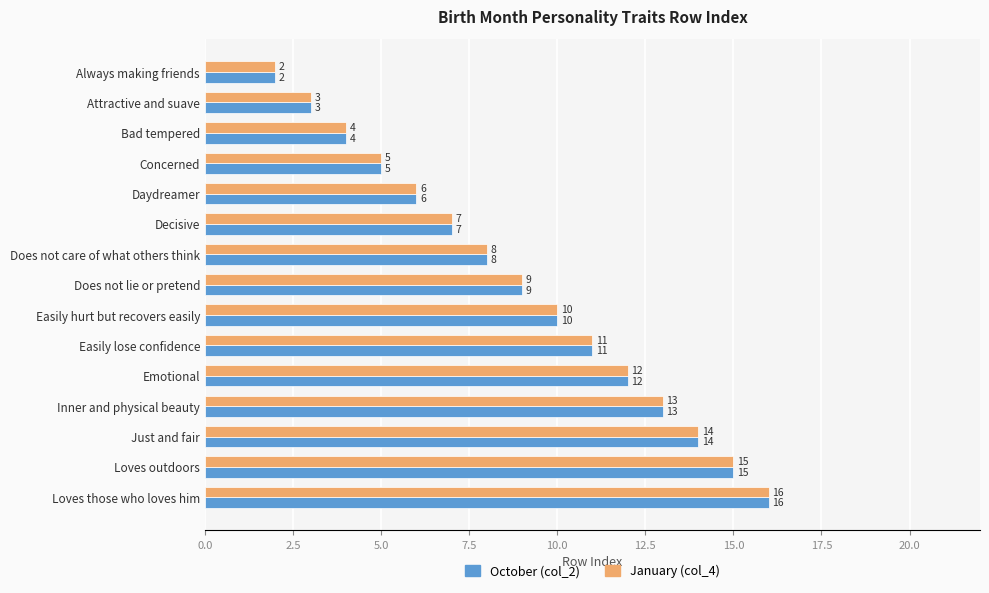

At which category is the sum across all series the highest?

Loves those who loves him